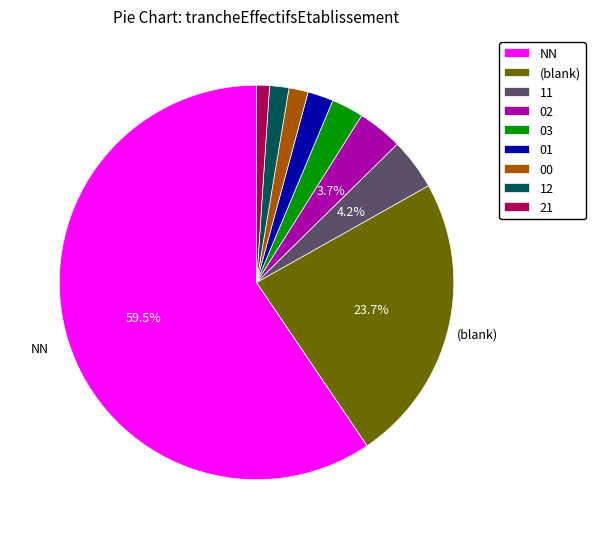

Does any single category account for the majority?

Yes